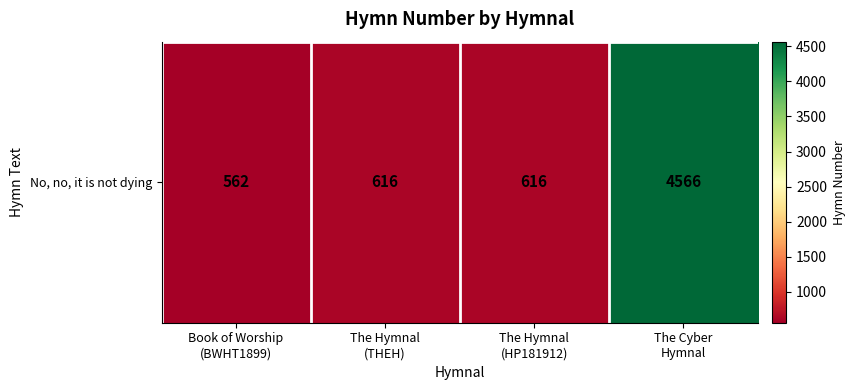

Rank the categories by value from highest to lowest.

The Cyber
Hymnal, The Hymnal
(THEH), The Hymnal
(HP181912), Book of Worship
(BWHT1899)